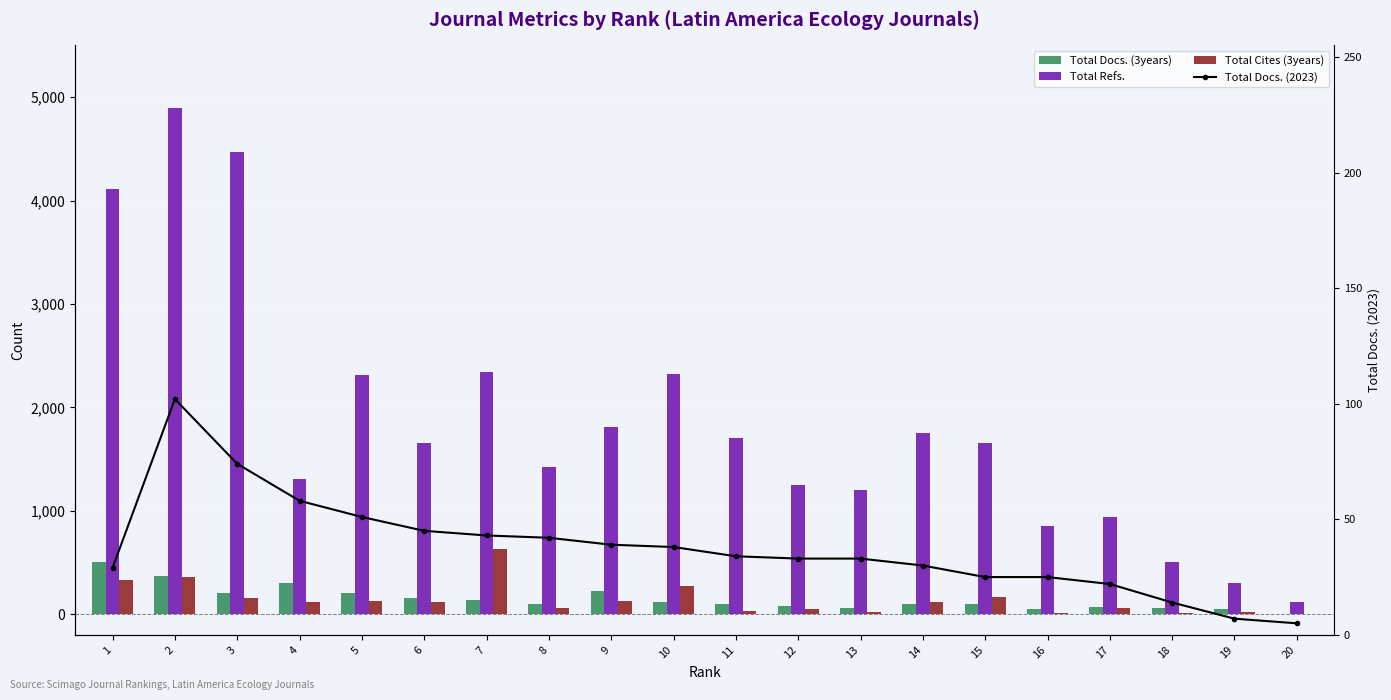

What is the value of the Total Docs. (3years) bar at the 1st from the left?

501